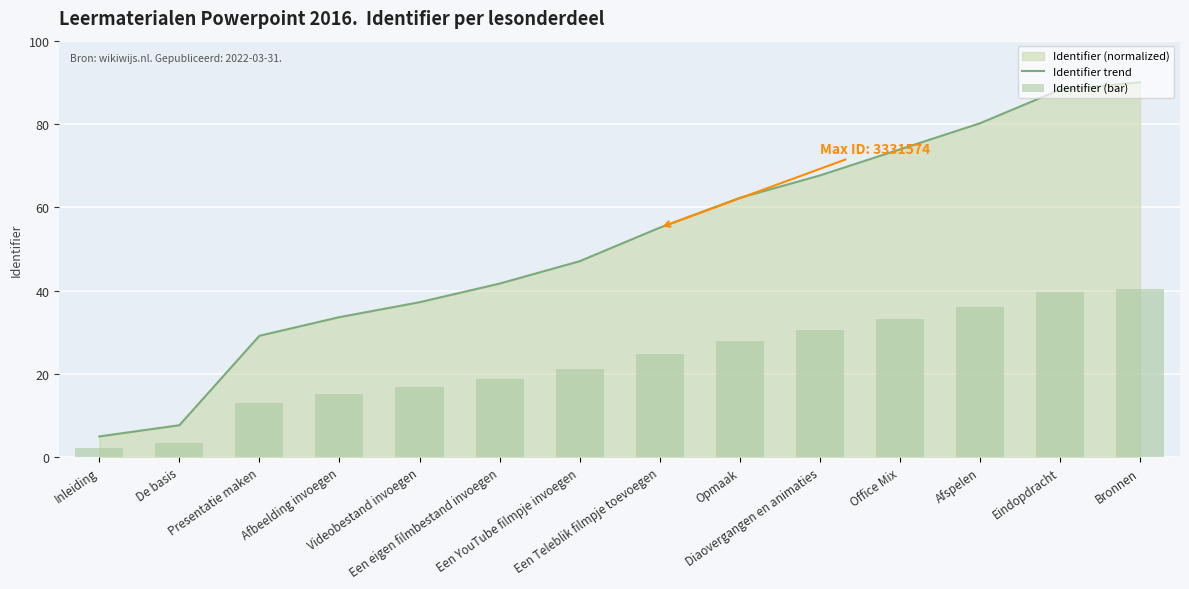

What is the greatest value displayed?

90.0